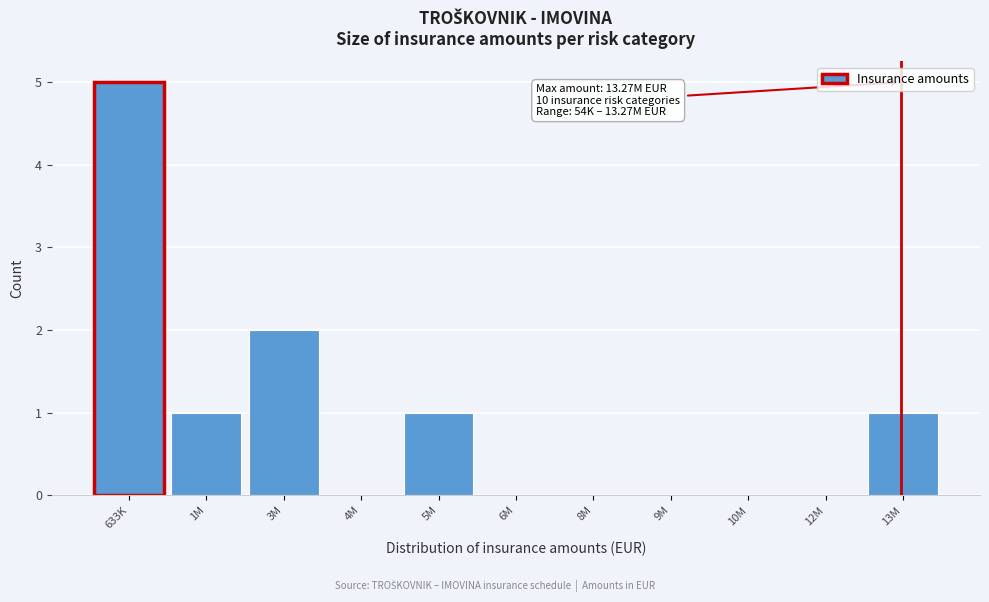

Reading left to right, list all the values displayed in this chart.

633K=5	1M=1	3M=2	4M=0	5M=1	6M=0	8M=0	9M=0	10M=0	12M=0	13M=1